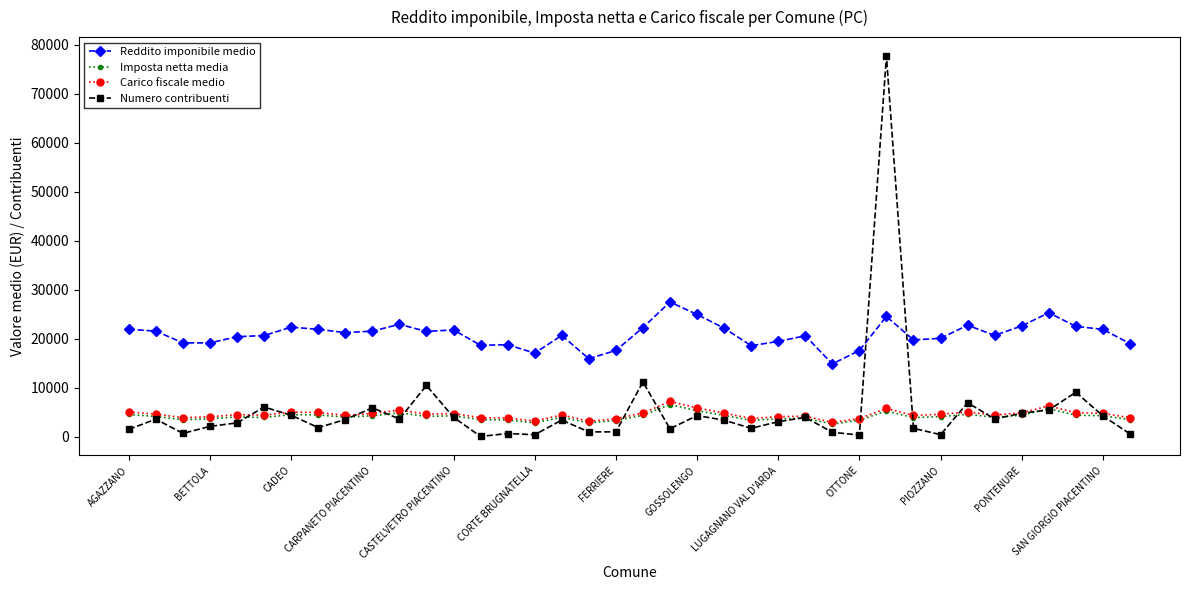

True or false: Carico fiscale medio and Reddito imponibile medio intersect in this chart.

False